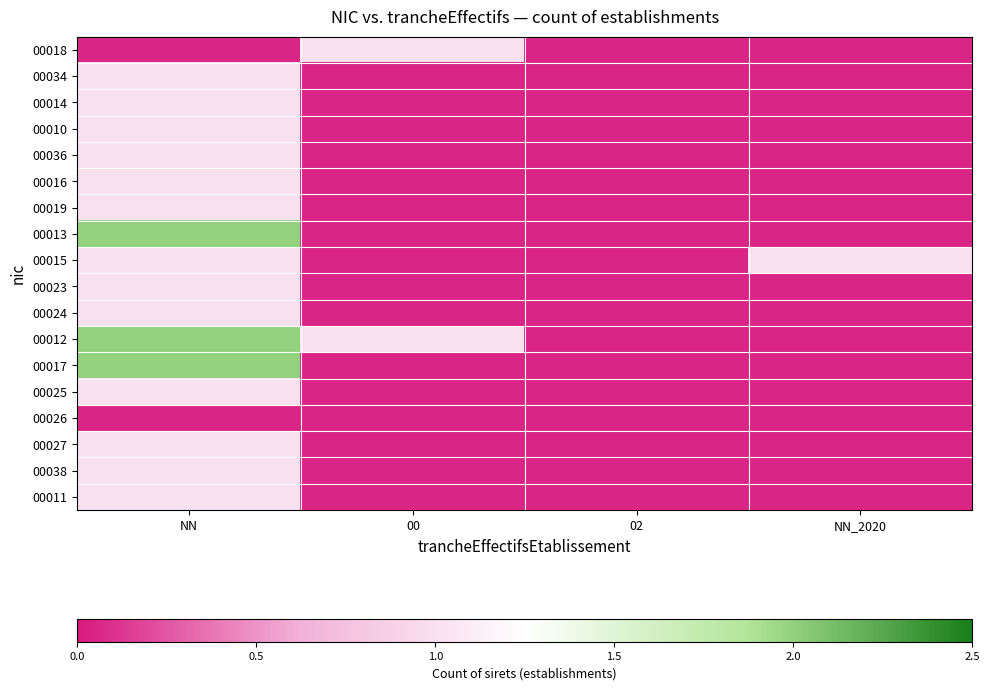

Which series has the largest total across all categories?

00012